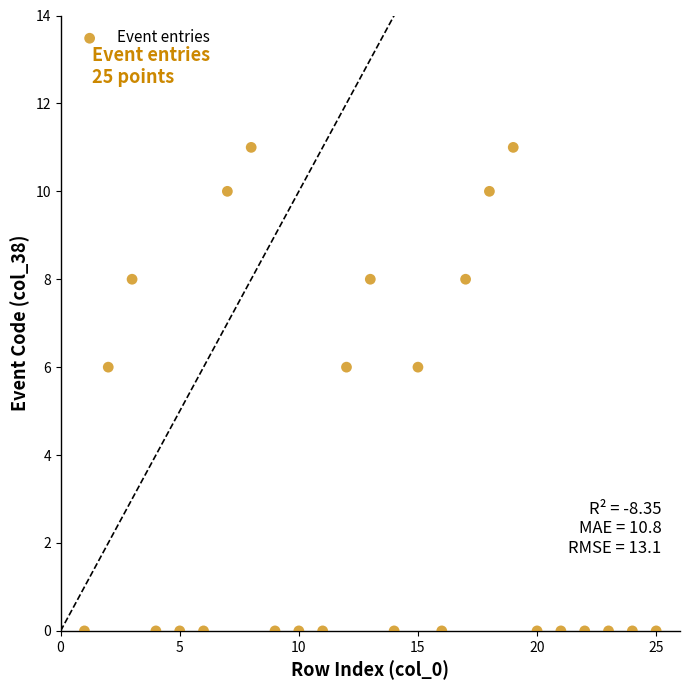

What is the range of Y values (max minus min)?

11